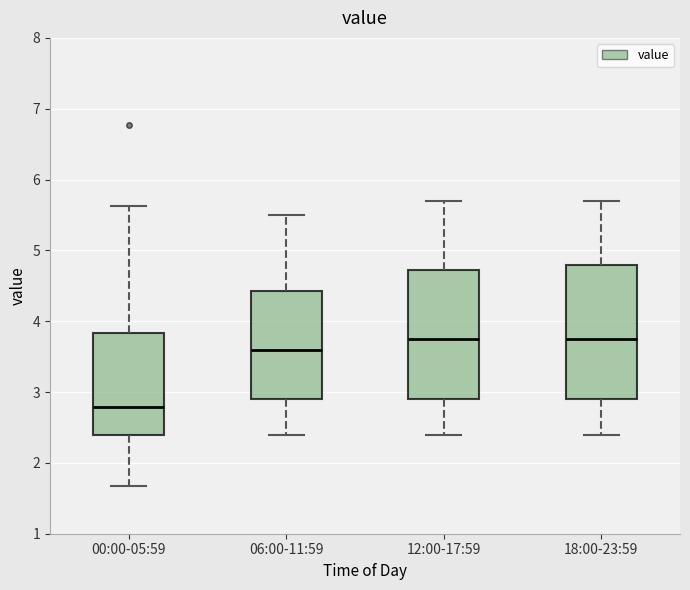

Where does the lower whisker of the box for 00:00-05:59 end on the y-axis? The values are not printed on the chart, so give them approximately, as read against the axis.

1.7